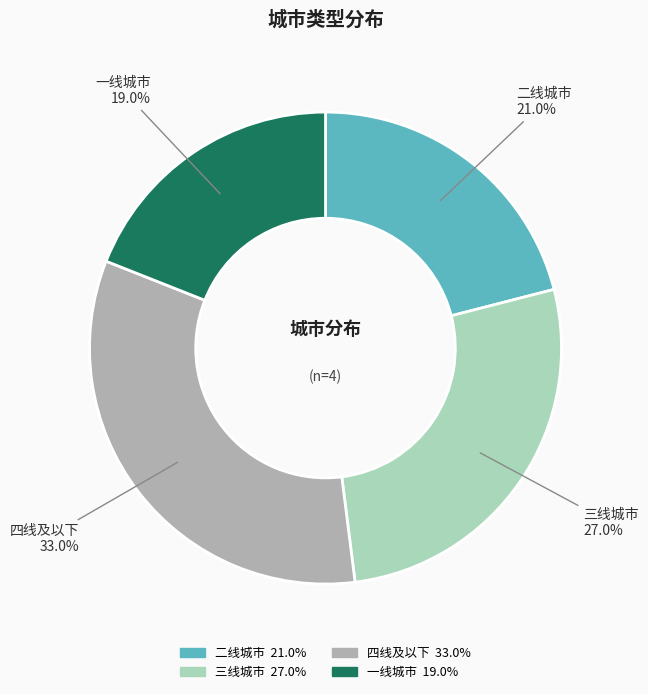

What portion of the pie excludes 四线及以下?

67.0%